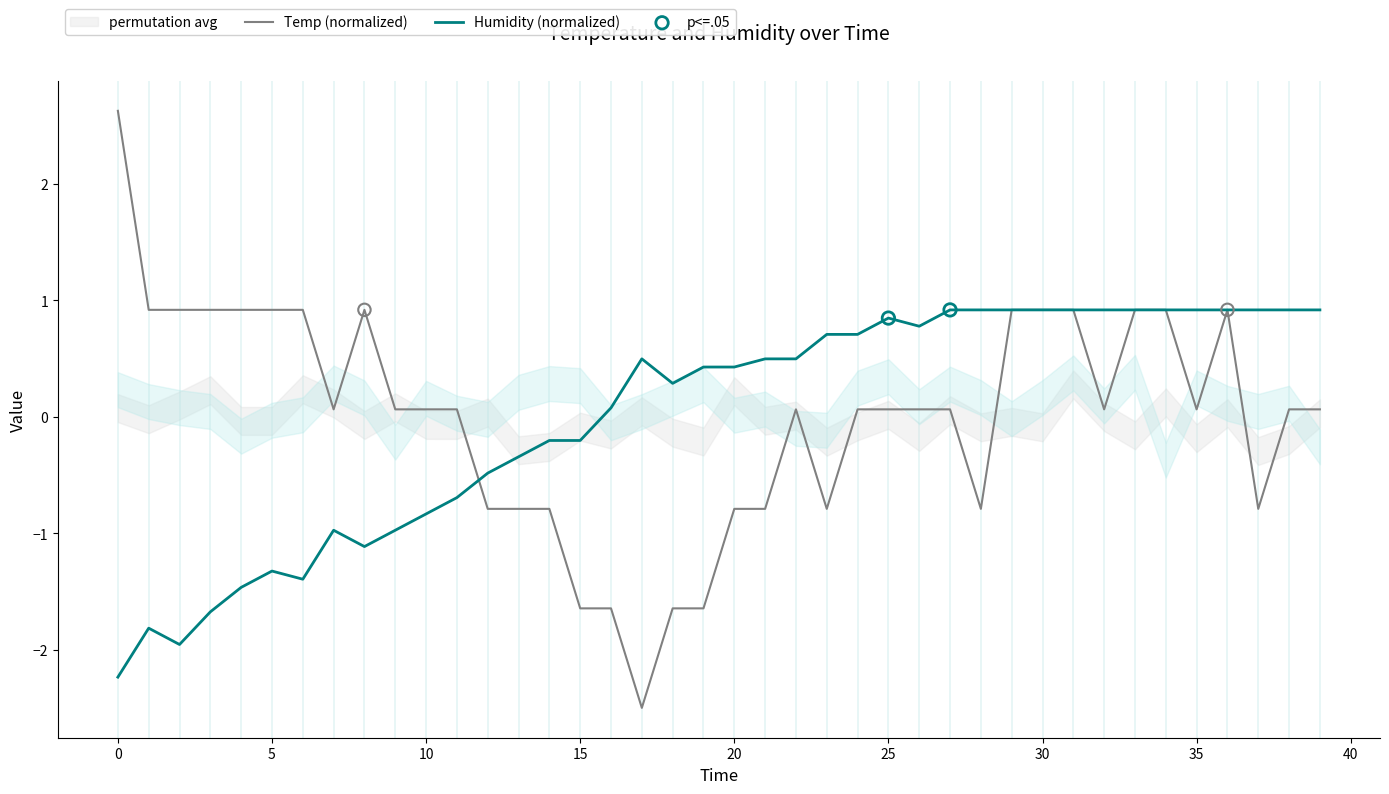

At which category is the sum across all series the highest?

29